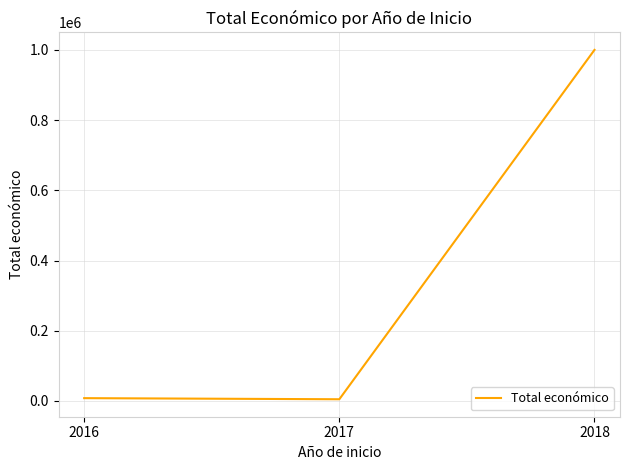

What is the maximum value shown in the chart?

999992